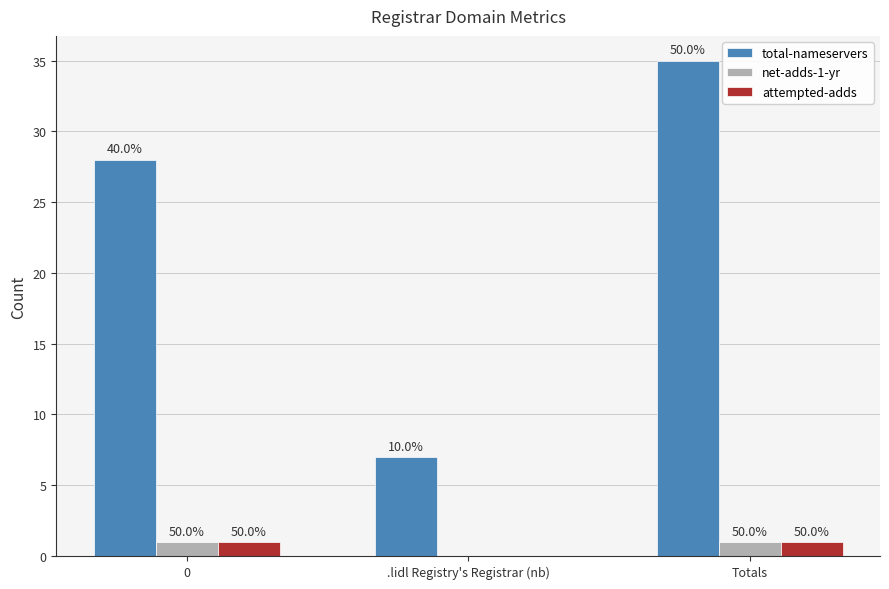

What are all the series names shown in the legend?

total-nameservers, net-adds-1-yr, attempted-adds